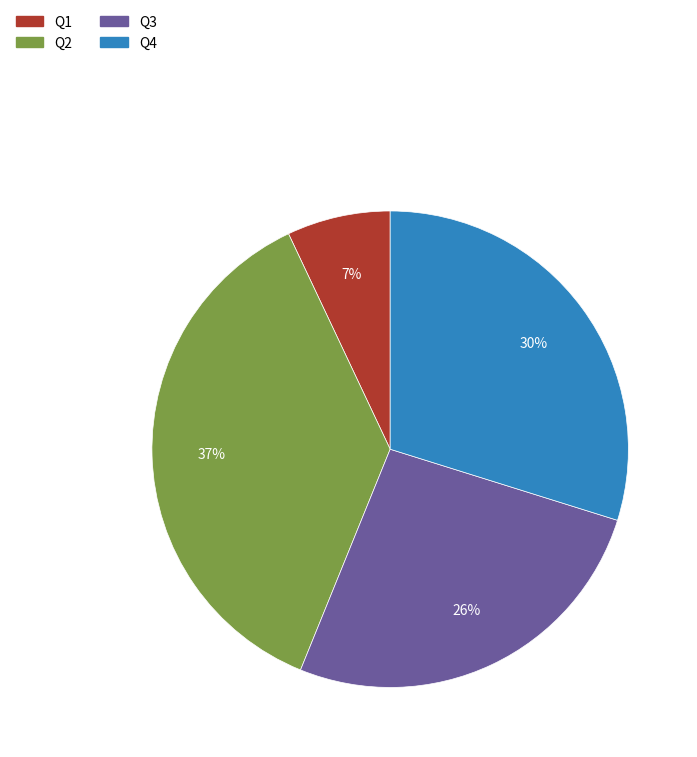

Which slice is the smallest?

Q1